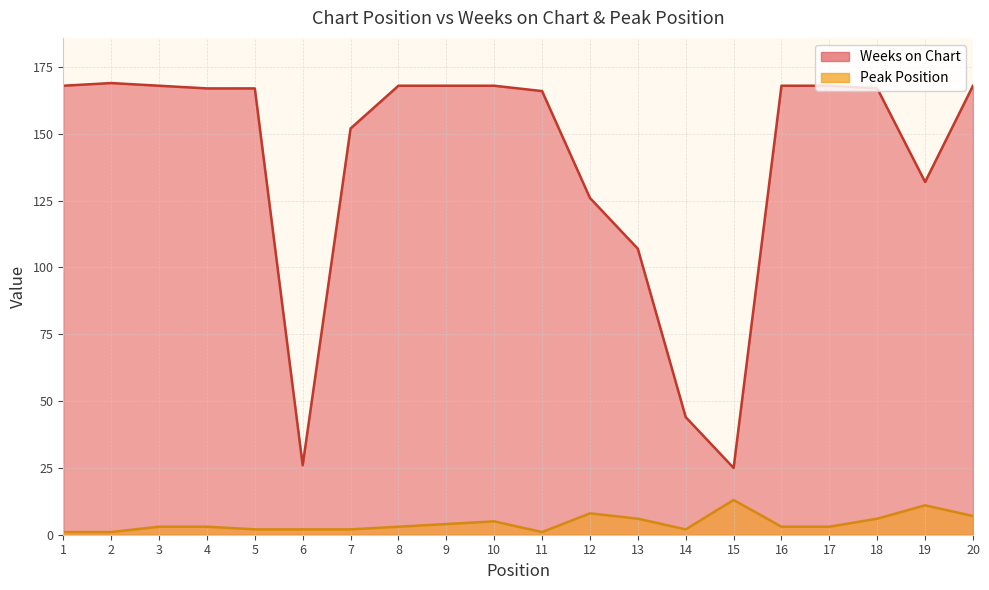

At which category is the sum across all series the highest?

20